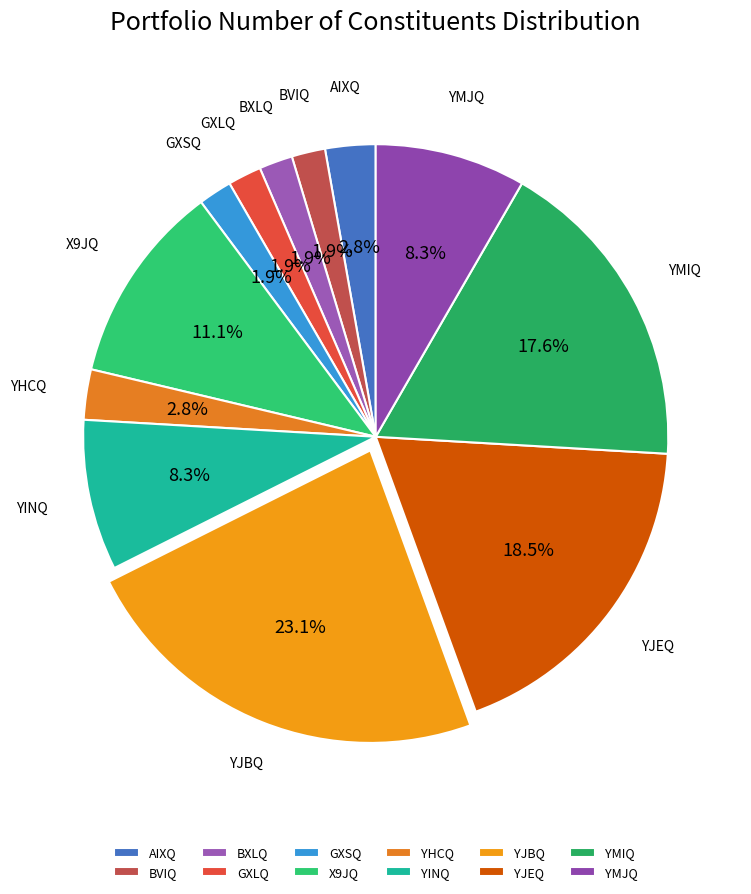

The GXSQ slice represents 2% of the pie. True or false?

True